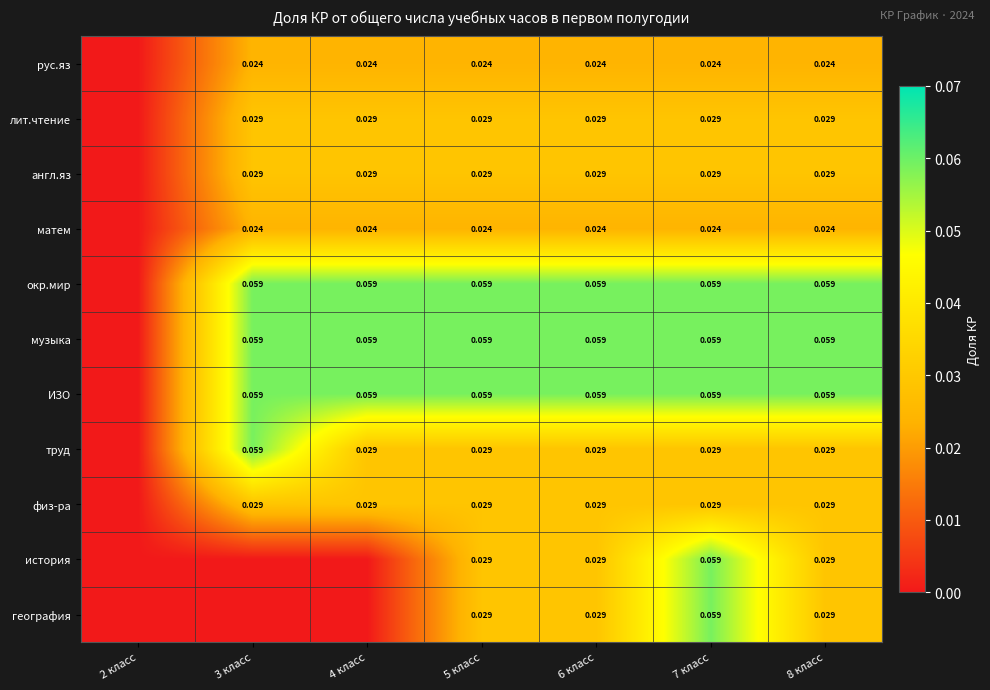

Is the value of англ.яз at 8 класс greater than the value of матем at 5 класс?

Yes